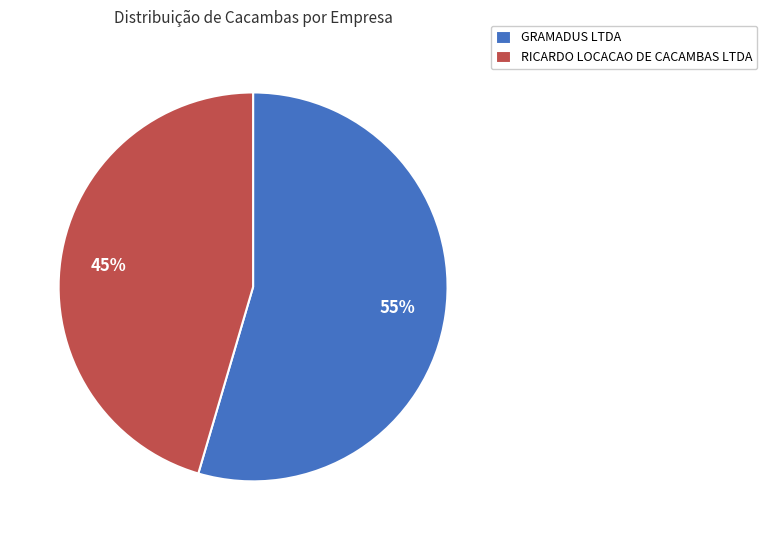

To the nearest percent, what is the average slice percentage?

50%